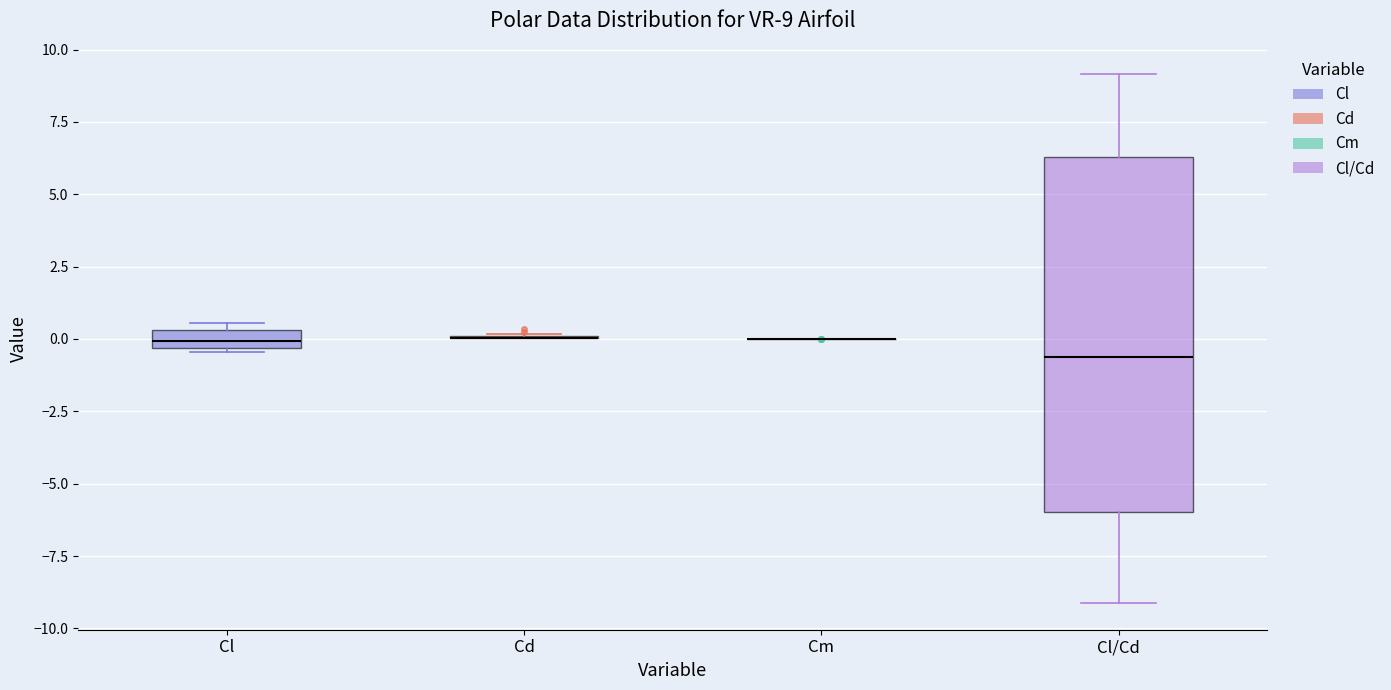

Comparing the boxes themselves (not the whiskers), which one is the tallest?

Cl/Cd